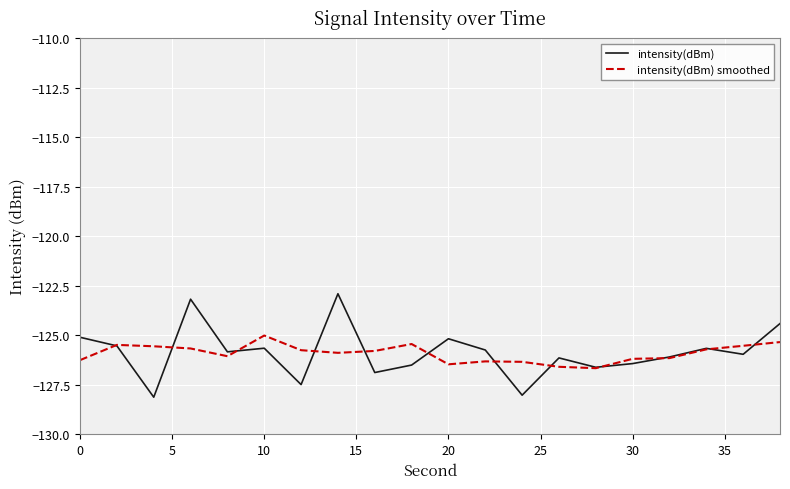

Which series has the largest range (max minus min)?

intensity(dBm)